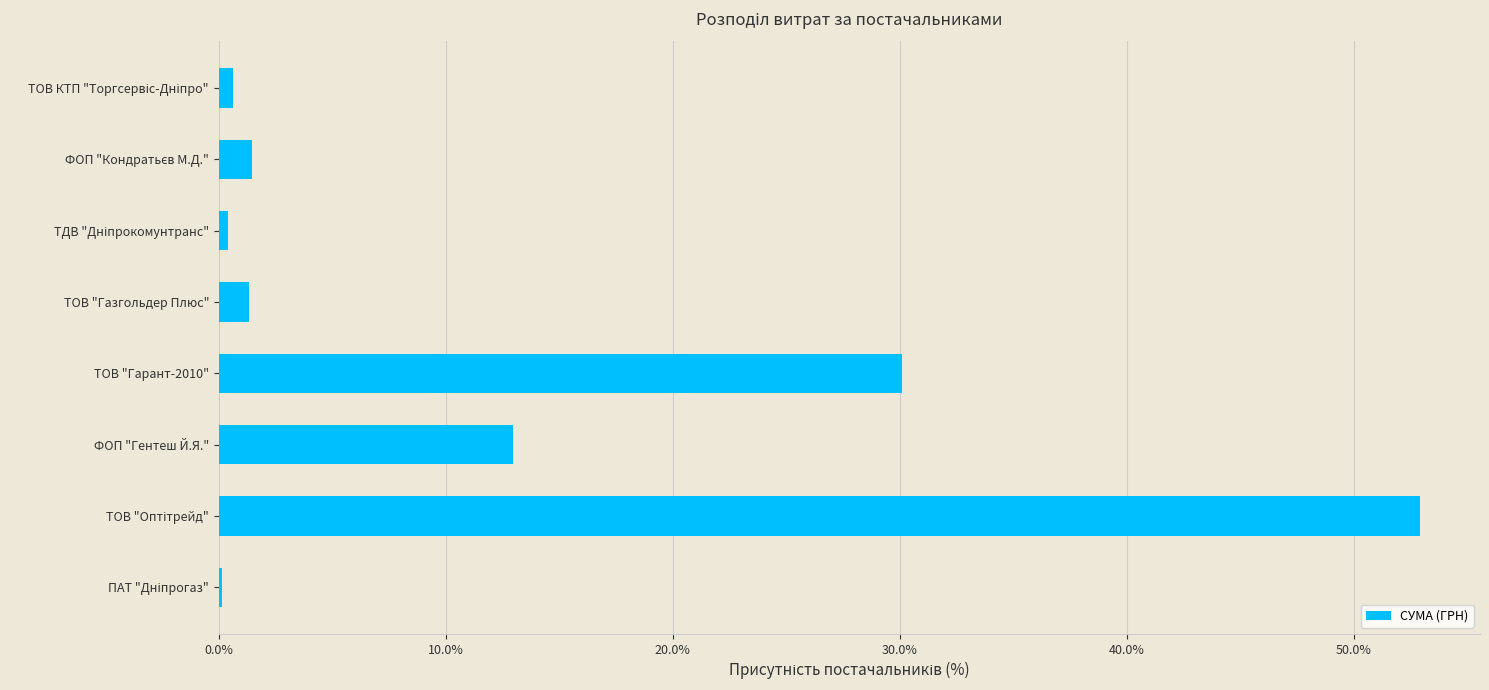

Is it true that the value at ТОВ "Газгольдер Плюс" is 1.4?

True